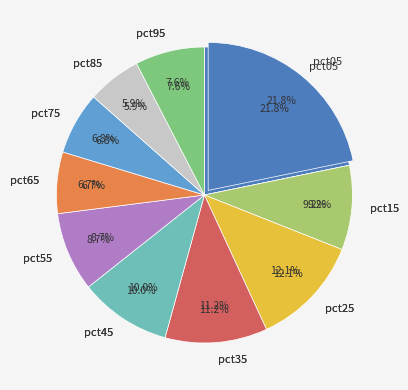

Combined, what portion of the pie is pct15 and pct05?

31.0%